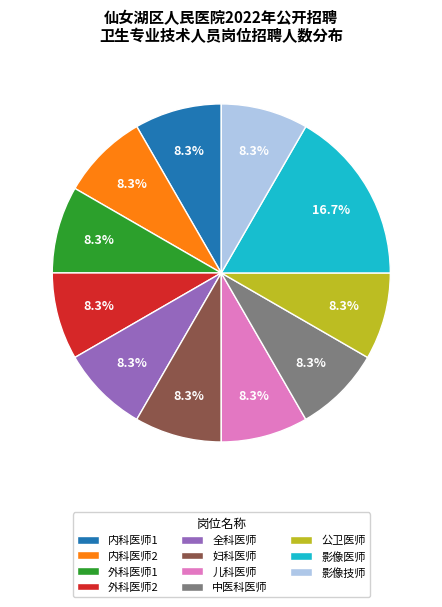

To the nearest percent, what portion does 儿科医师 represent?

8%